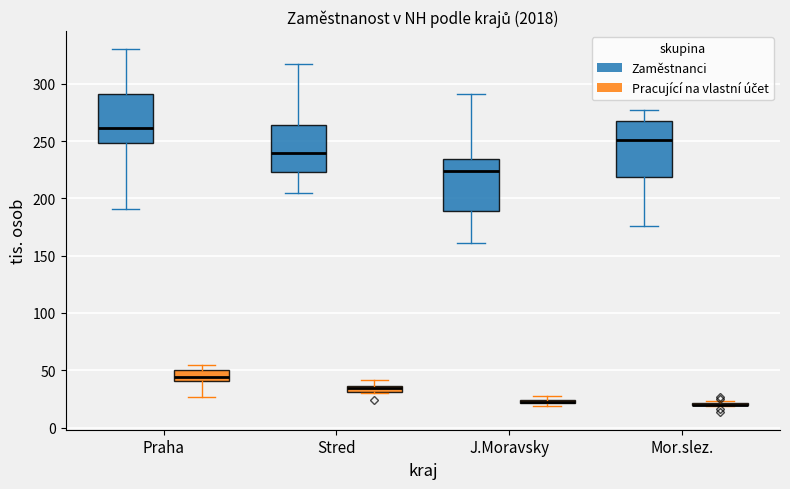

Where does the lower whisker of the box for Stred (Zaměstnanci) end on the y-axis? The values are not printed on the chart, so give them approximately, as read against the axis.

205